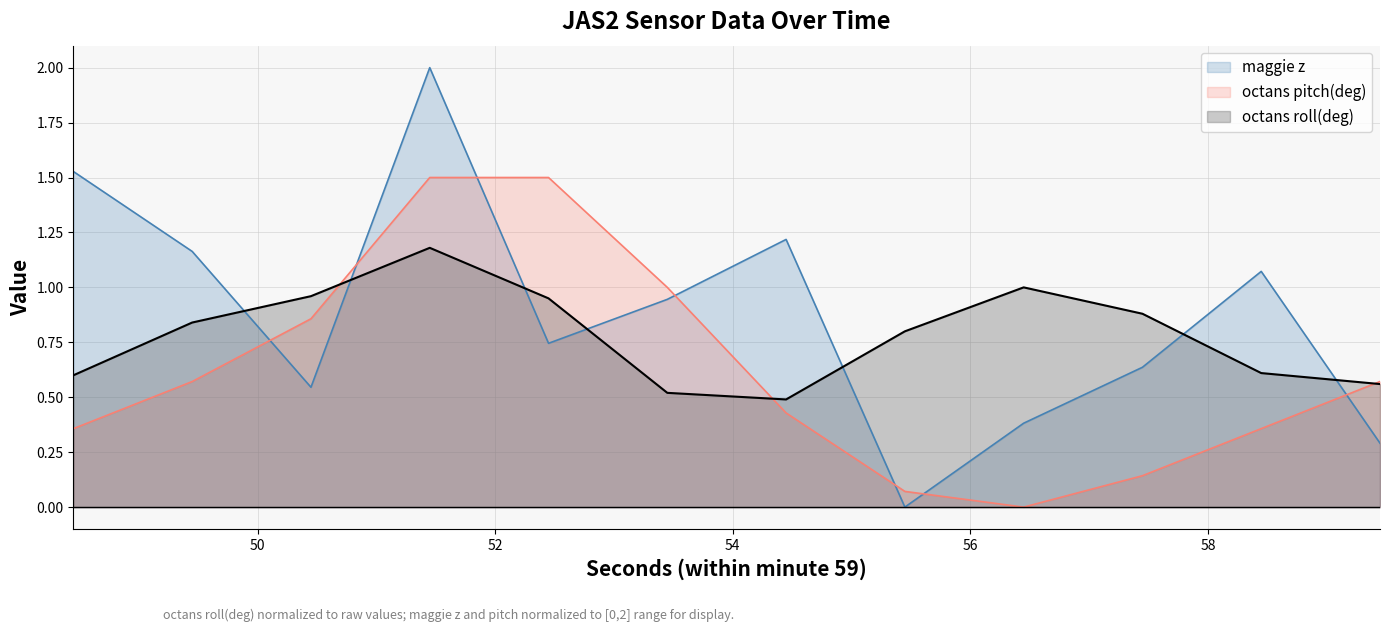

What are all the series names shown in the legend?

maggie z, octans pitch(deg), octans roll(deg)